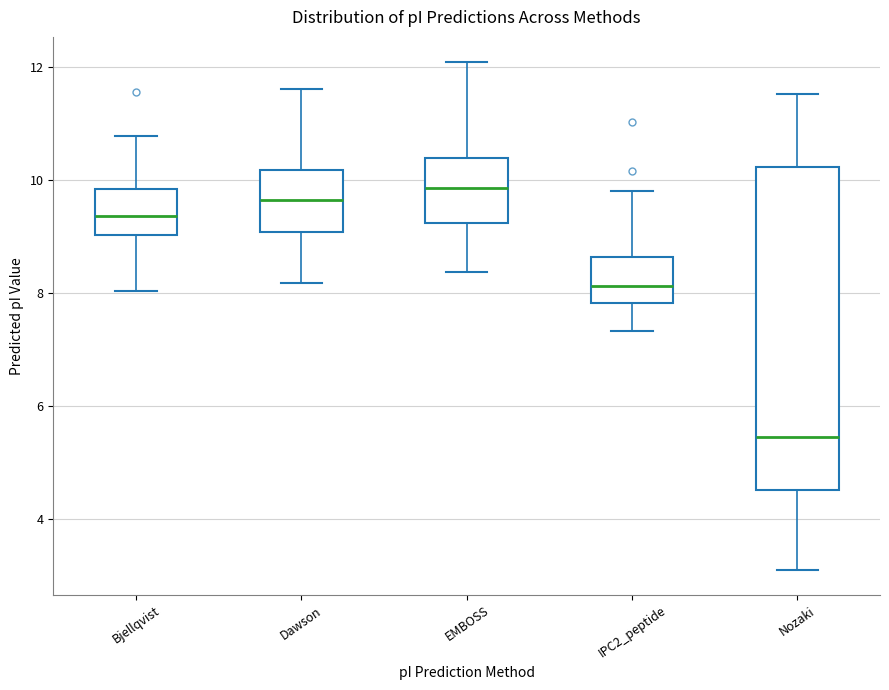

Where is the upper edge of the box for Bjellqvist on the y-axis? The values are not printed on the chart, so give them approximately, as read against the axis.

9.8